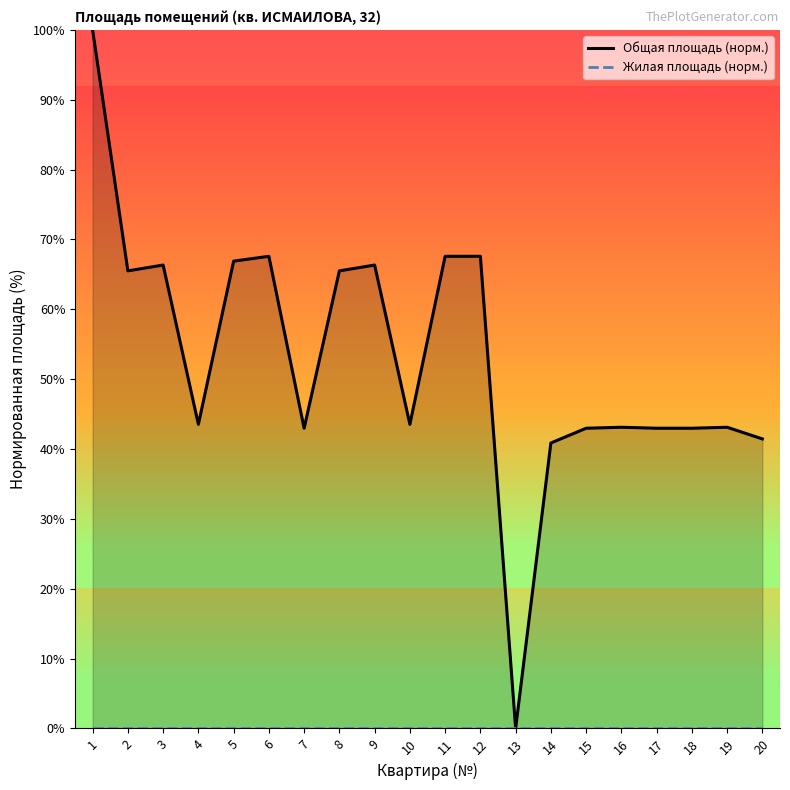

True or false: Жилая площадь (норм.) and Общая площадь (норм.) cross at least once.

False